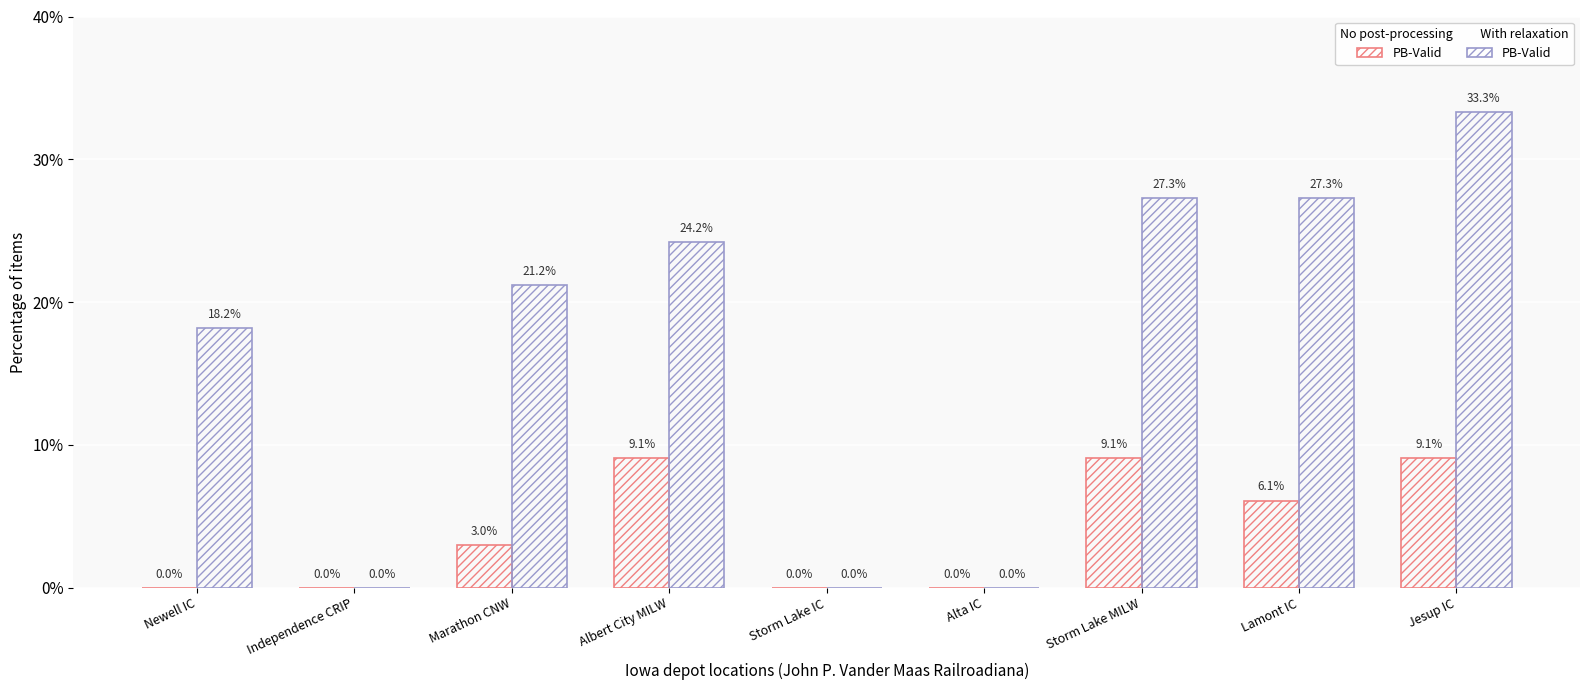

Count the number of data series in this chart.

2